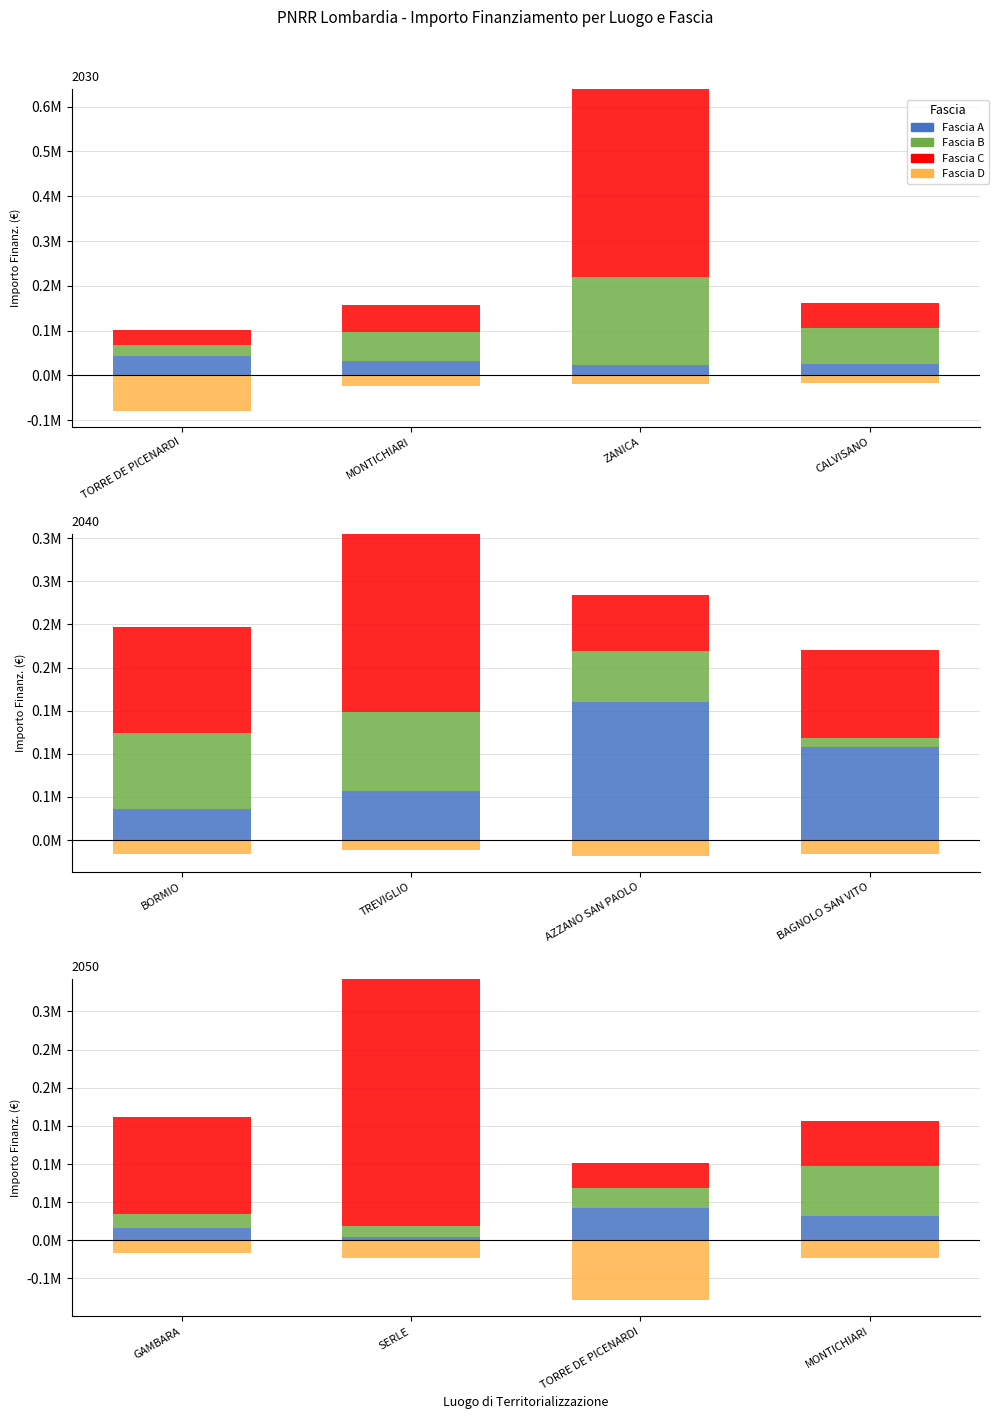

What are all the series names shown in the legend?

Fascia A, Fascia B, Fascia C, Fascia D